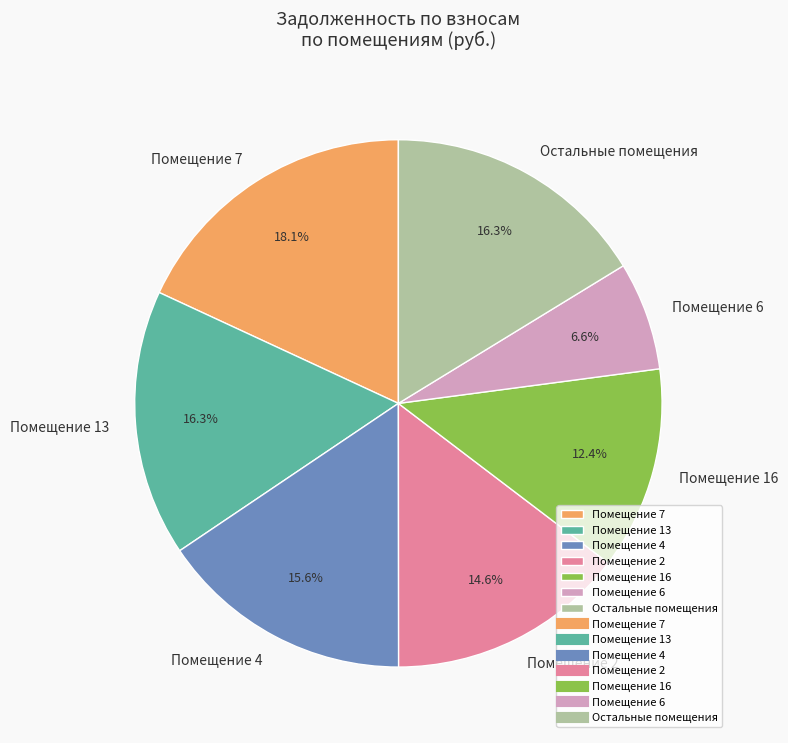

Approximately how many times larger is the value at Помещение 13 compared to Помещение 2?

1.1